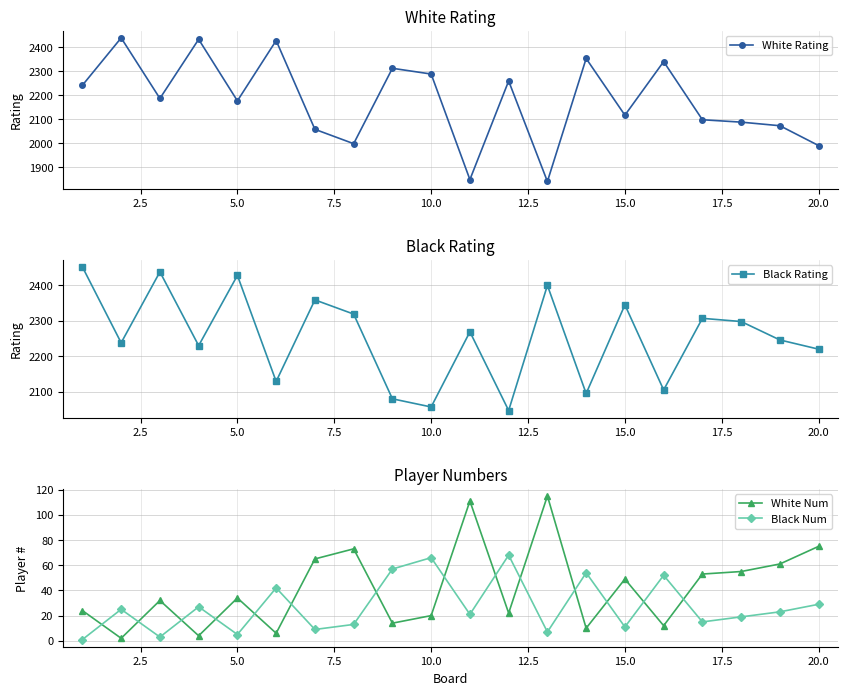

Count the number of data series in this chart.

4